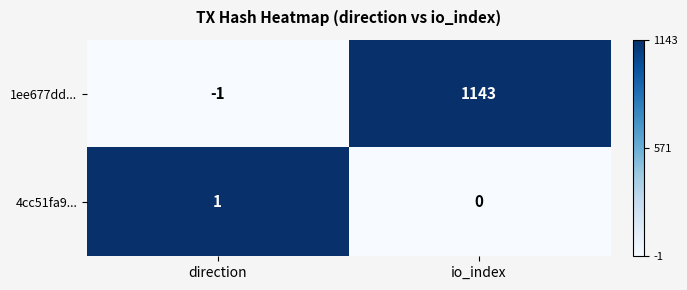

How many distinct data groups are displayed?

2